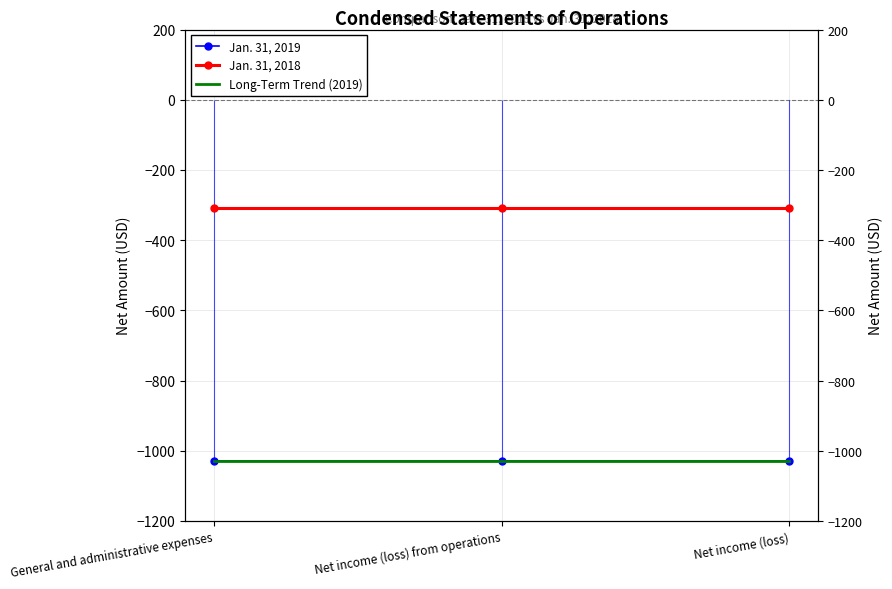

Does the chart have visible grid lines?

Yes